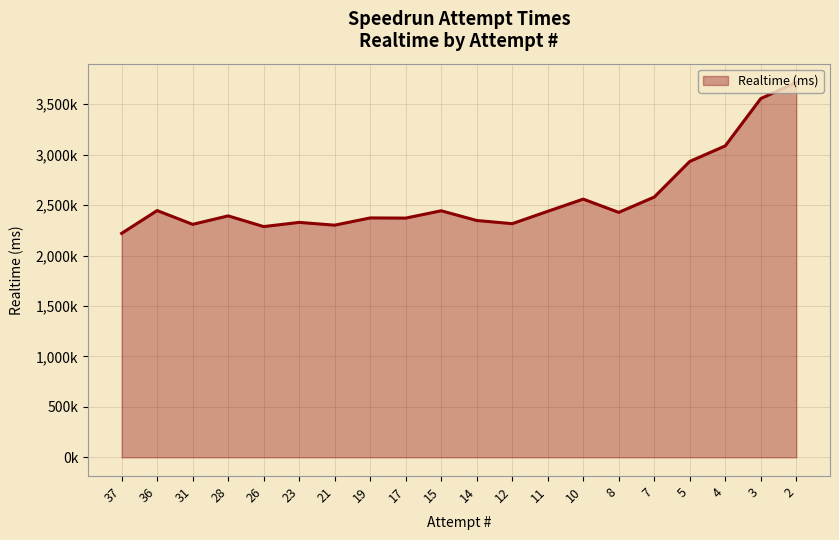

Does the chart have visible grid lines?

Yes